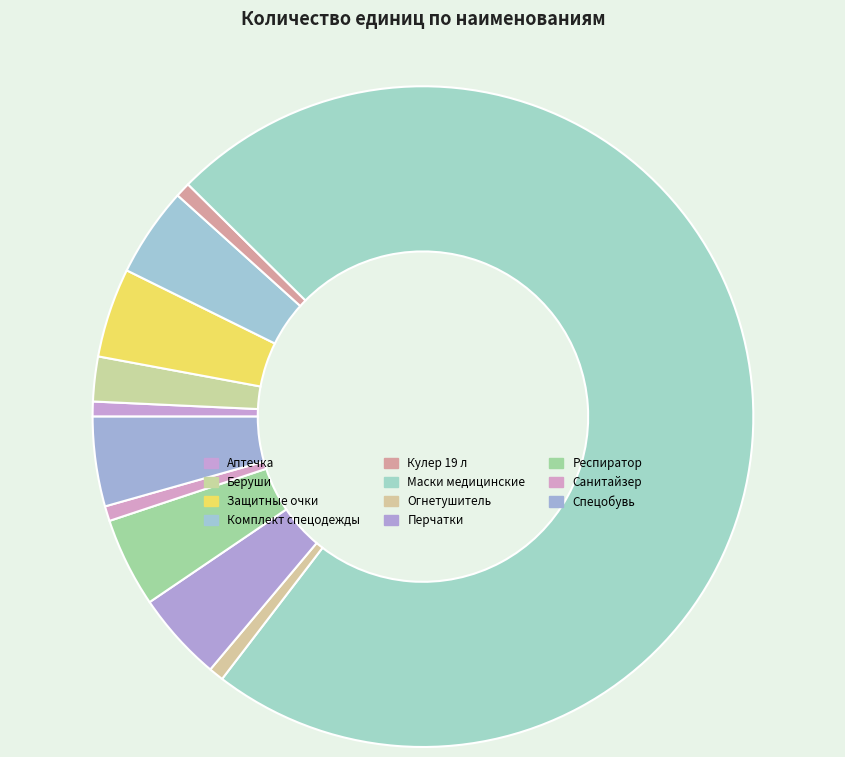

Rank the categories by value from lowest to highest.

Аптечка, Кулер 19 л, Огнетушитель, Санитайзер, Беруши, Защитные очки, Комплект спецодежды, Перчатки, Респиратор, Спецобувь, Маски медицинские